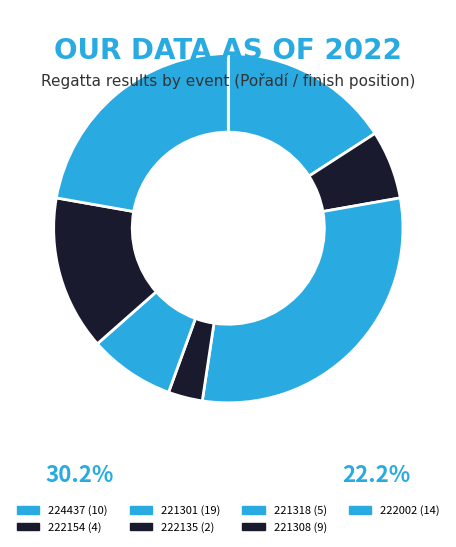

How many segments does this pie chart have?

7